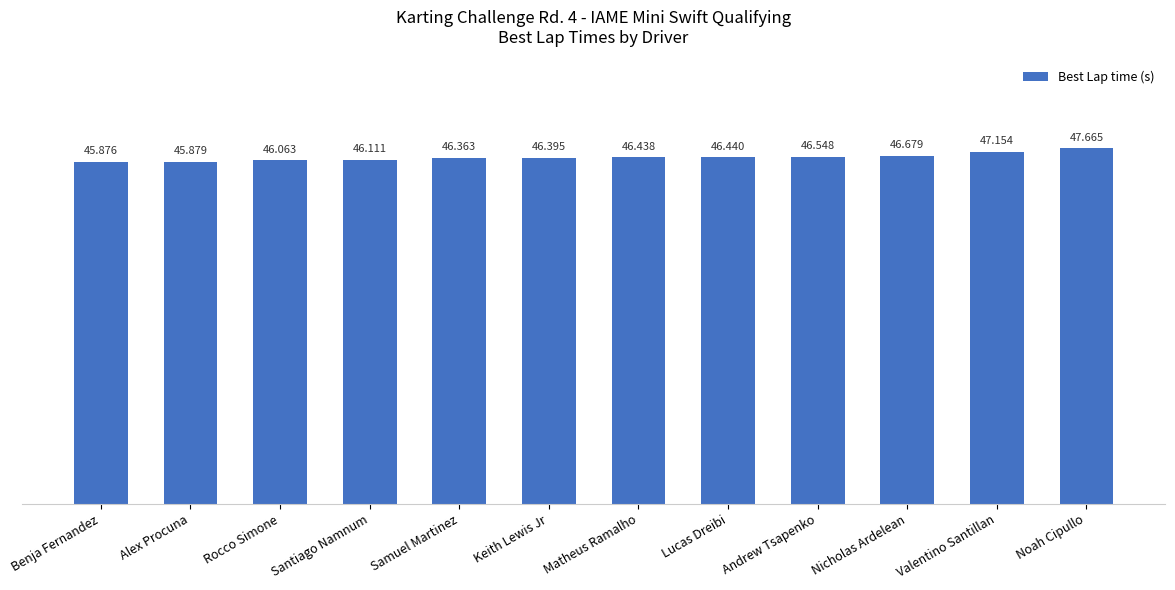

Which has a higher value, Samuel Martinez or Nicholas Ardelean?

Nicholas Ardelean